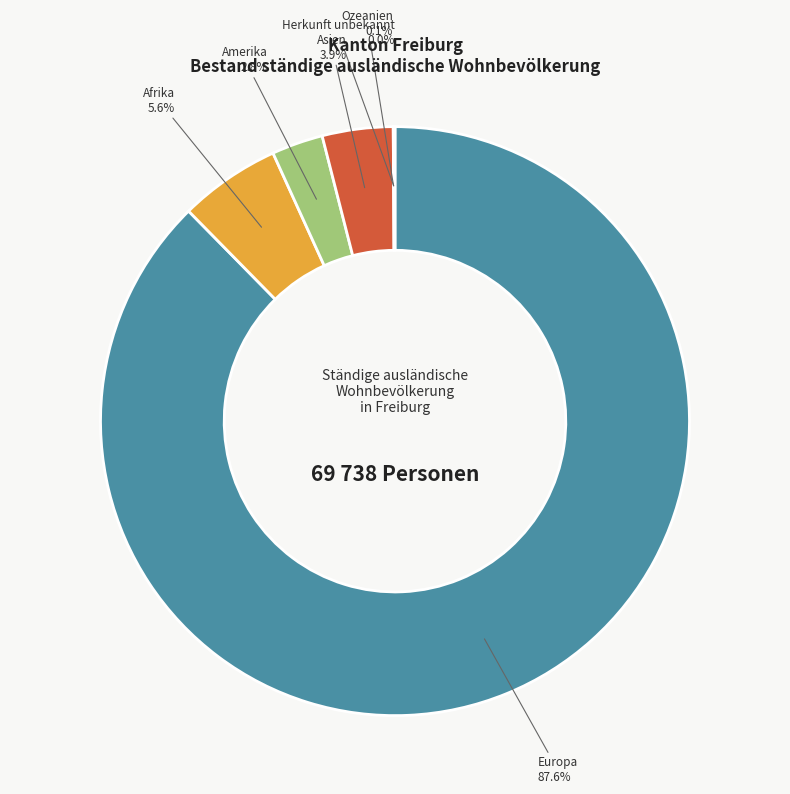

Does Asien 3.9% represent more than half of the total?

No